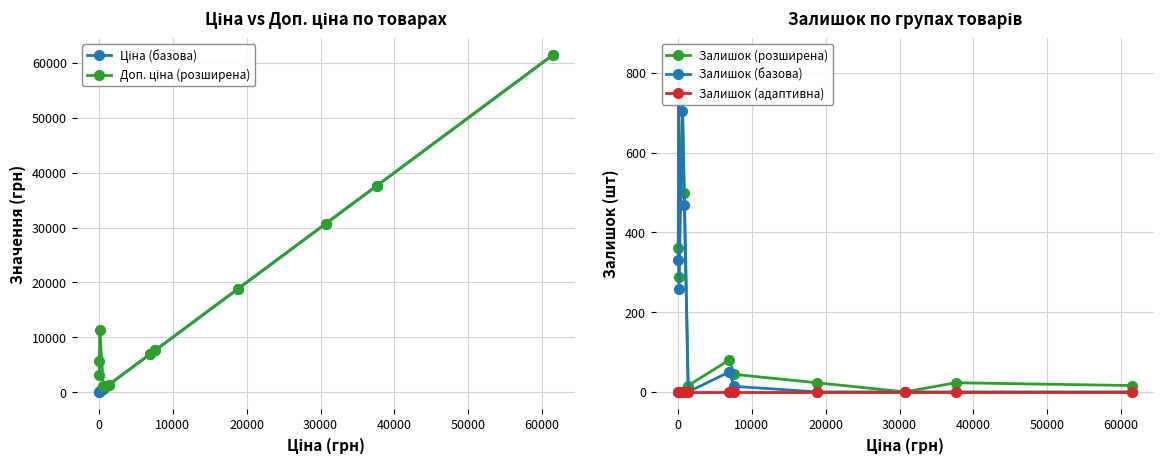

True or false: Залишок (адаптивна) and Залишок (розширена) cross at least once.

False